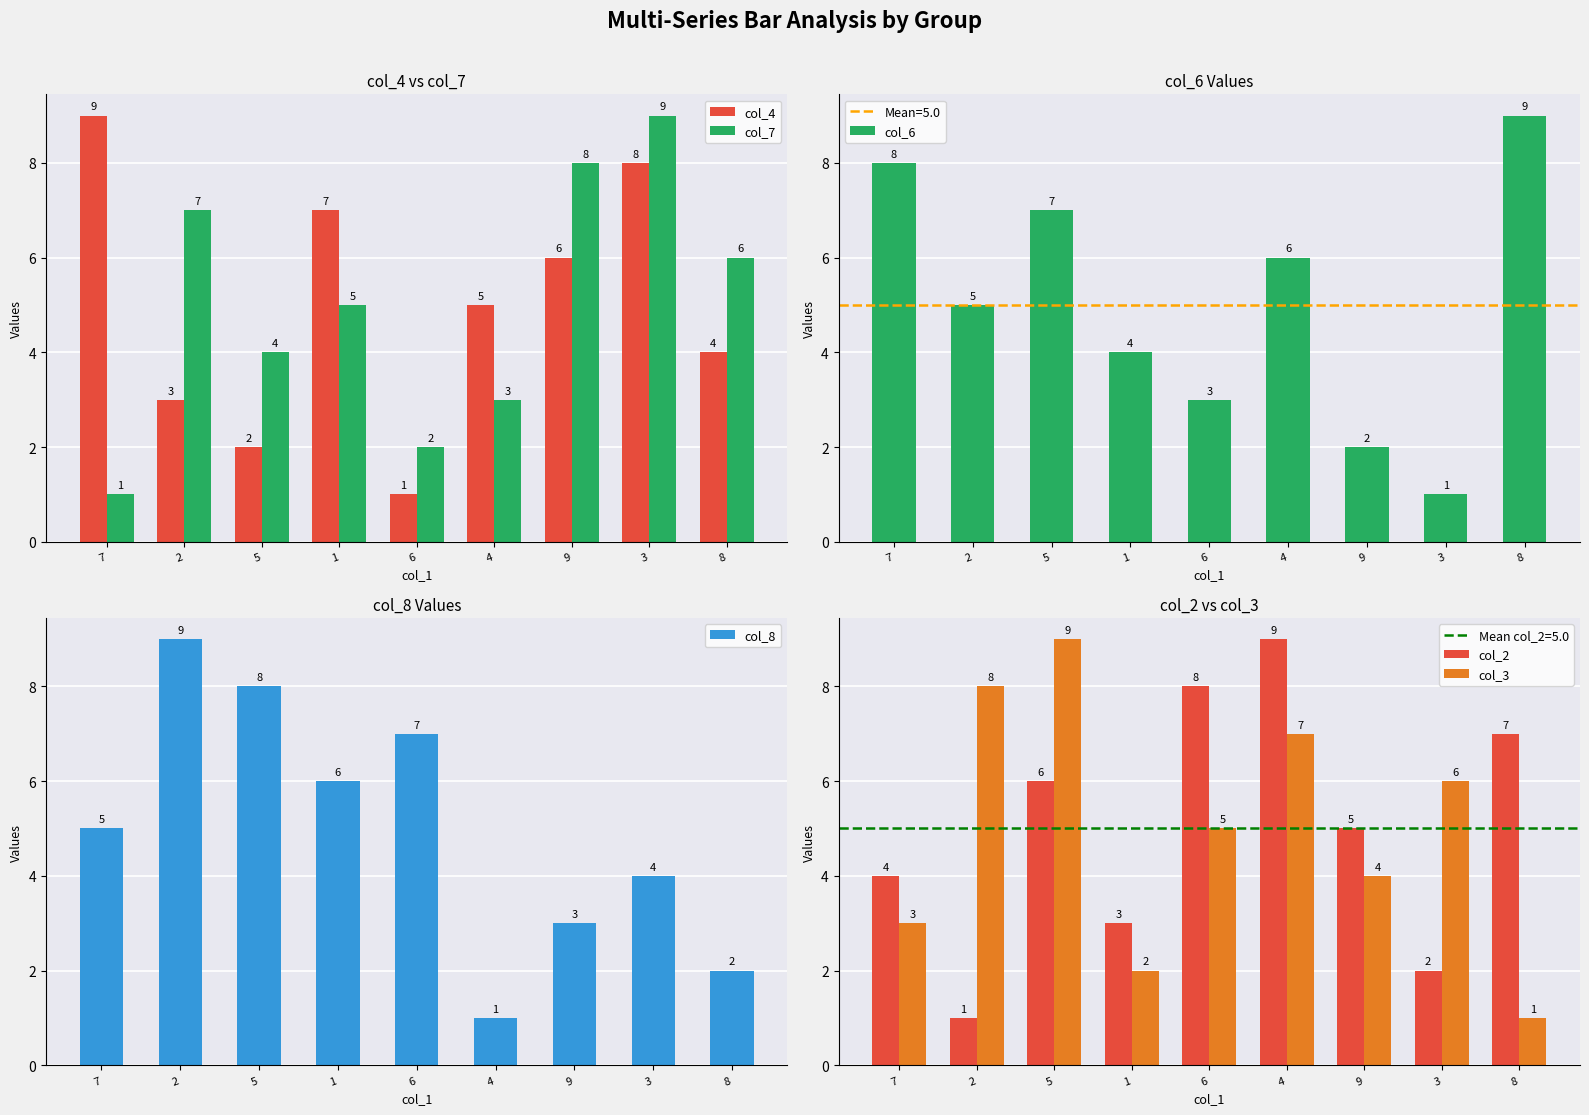

What value does the col_7 series have at 8?

6